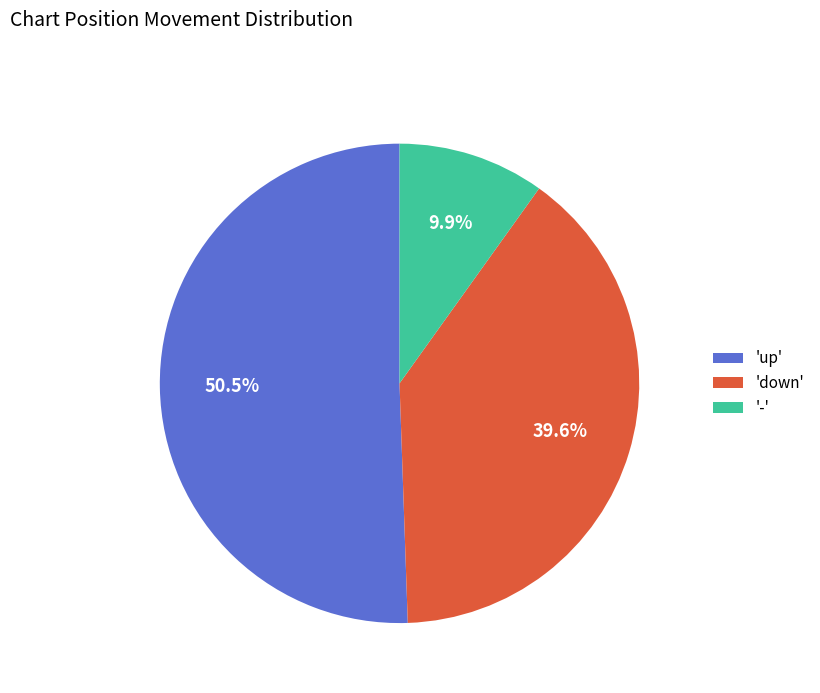

What is the largest slice in the pie chart?

'up'